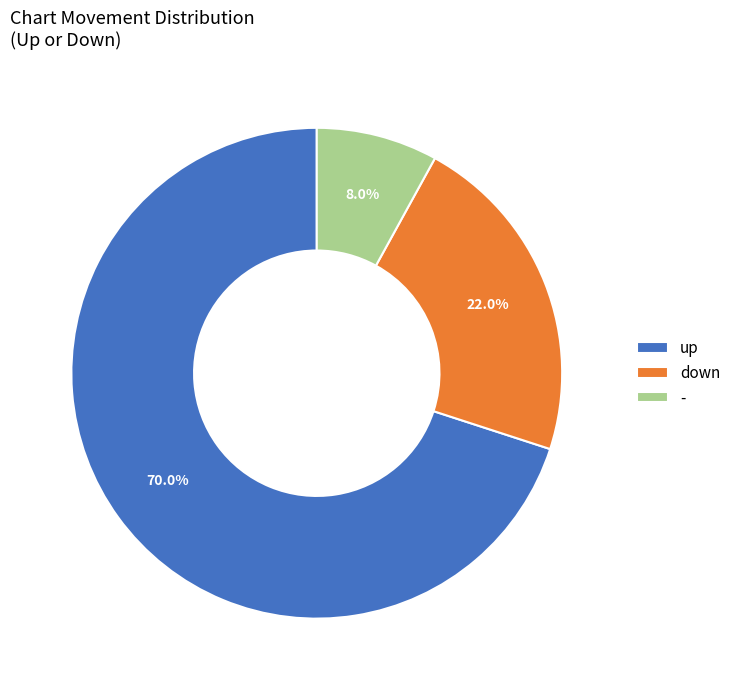

What is the smallest slice in the pie chart?

-